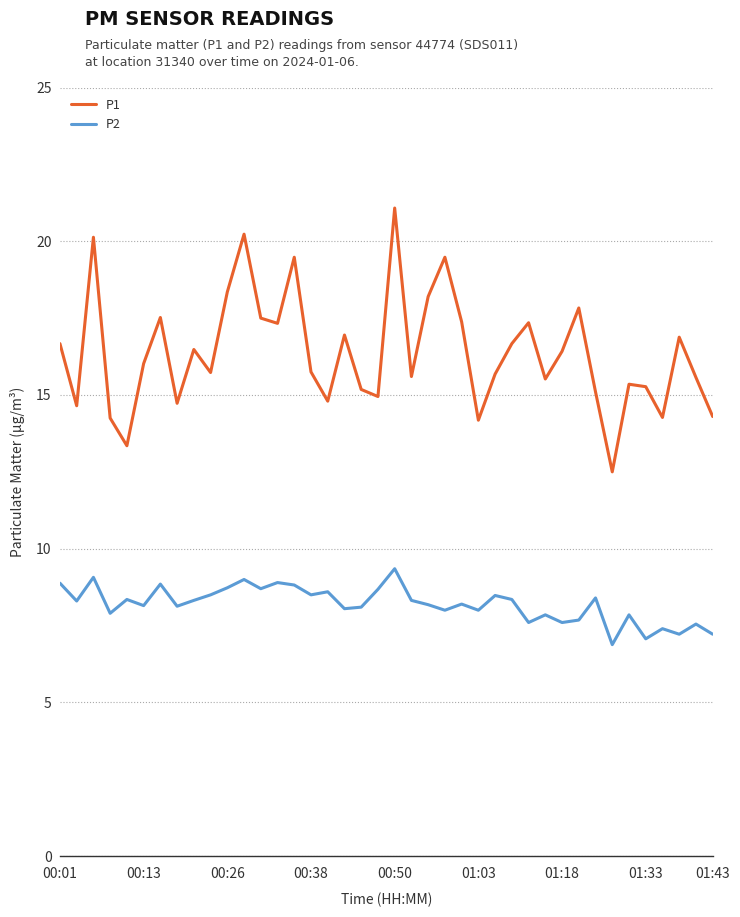

What is the minimum value for P1?

12.5